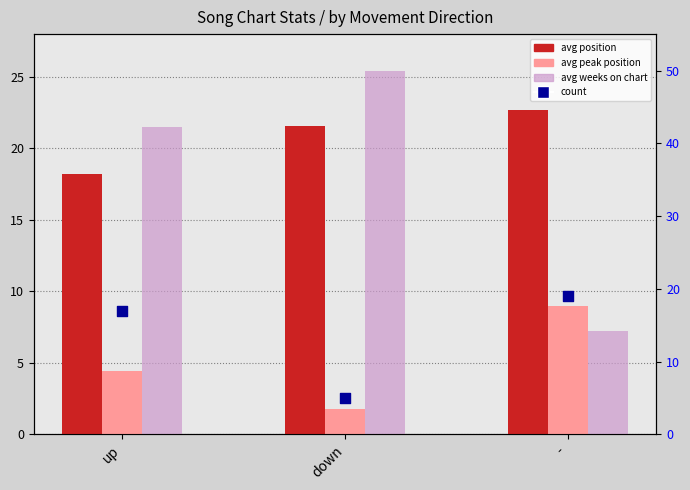

Which series reaches the minimum Y coordinate?

avg peak position